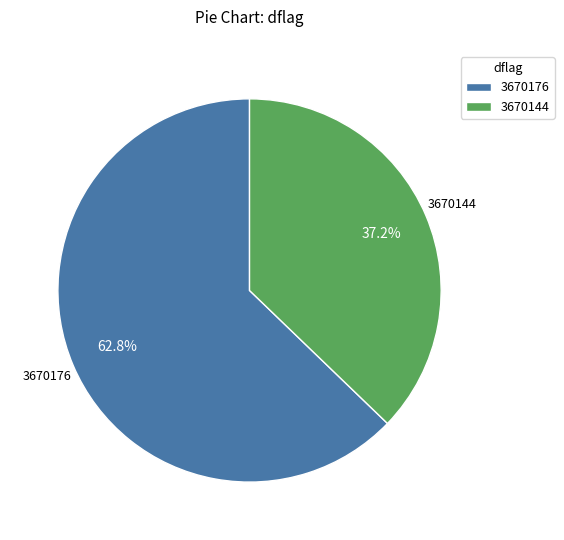

Which slice represents more than half of the pie?

3670176